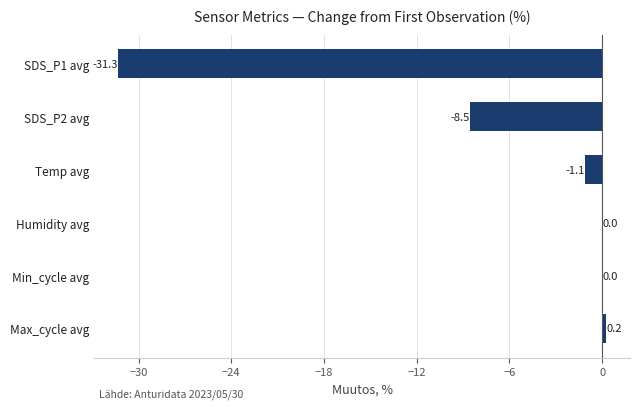

Where is the data nearest to the value -15?

SDS_P2 avg